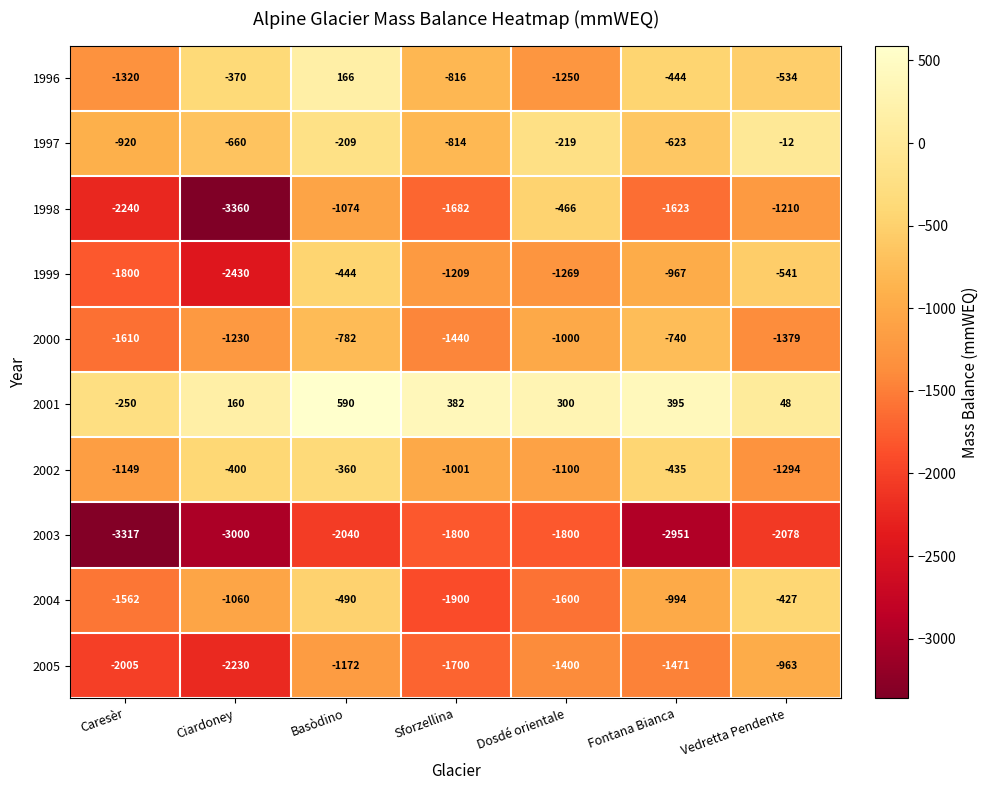

The 2003 series shows -969 at Dosdé orientale. True or false?

False